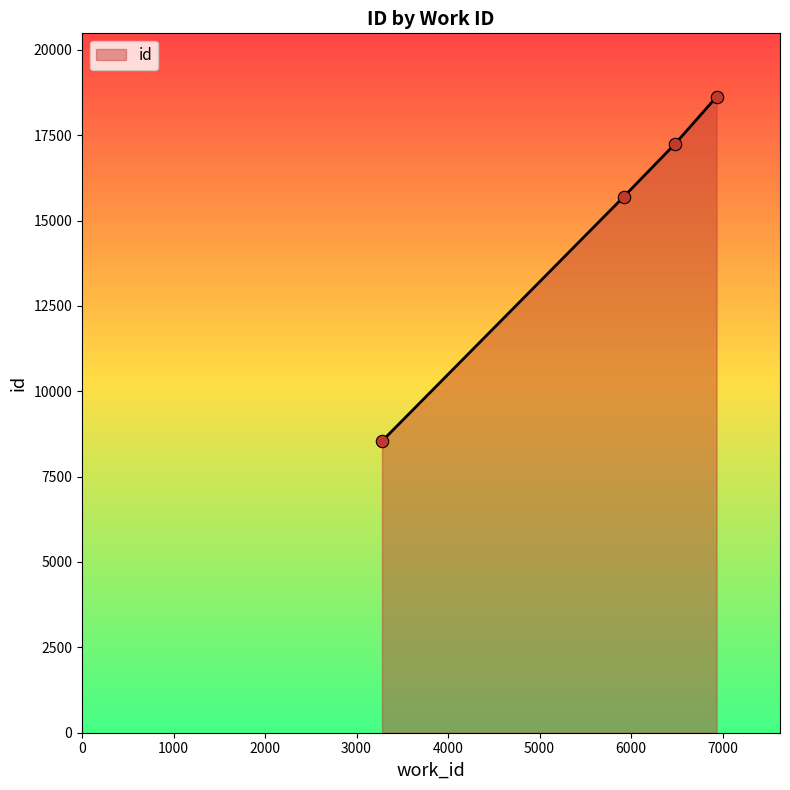

What is the difference between the second highest and second lowest values?

1554